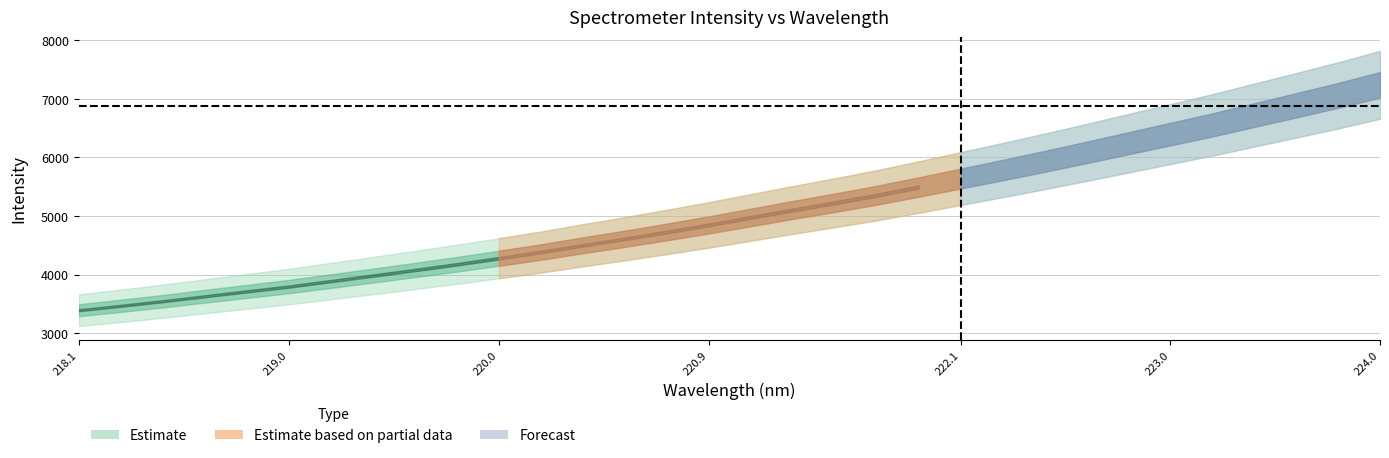

Is this an area chart (filled region under the line)?

No